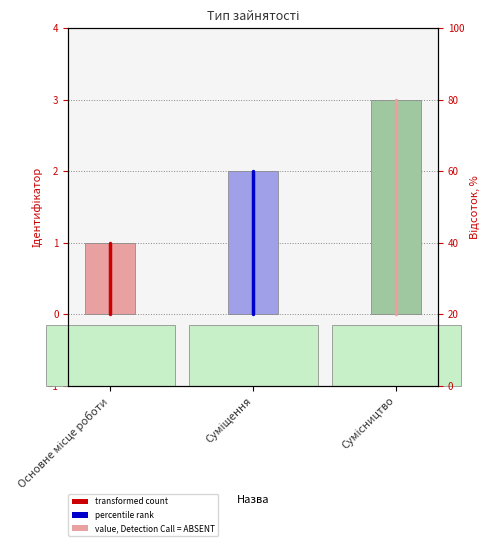

The value at Суміщення is 1. True or false?

False